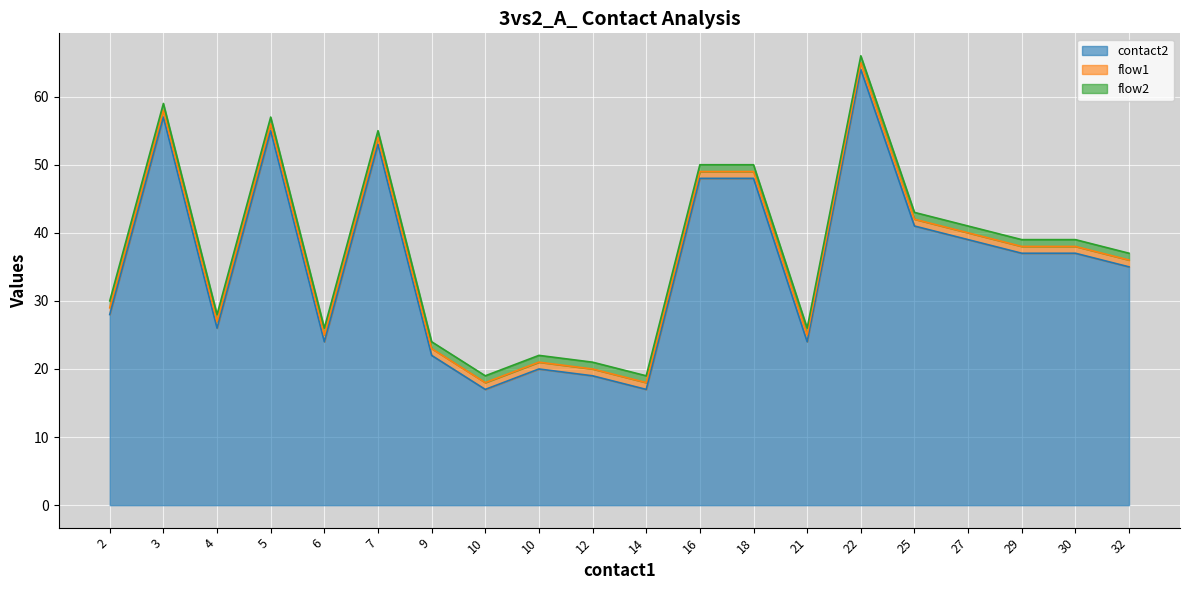

Reading left to right, what are all the values shown in this chart?

contact2: 2=28	3=57	4=26	5=55	6=24	7=53	9=22	10=17	10=20	12=19	14=17	16=48	18=48	21=24	22=64	25=41	27=39	29=37	30=37	32=35
flow1: 2=1	3=1	4=1	5=1	6=1	7=1	9=1	10=1	10=1	12=1	14=1	16=1	18=1	21=1	22=1	25=1	27=1	29=1	30=1	32=1
flow2: 2=1	3=1	4=1	5=1	6=1	7=1	9=1	10=1	10=1	12=1	14=1	16=1	18=1	21=1	22=1	25=1	27=1	29=1	30=1	32=1